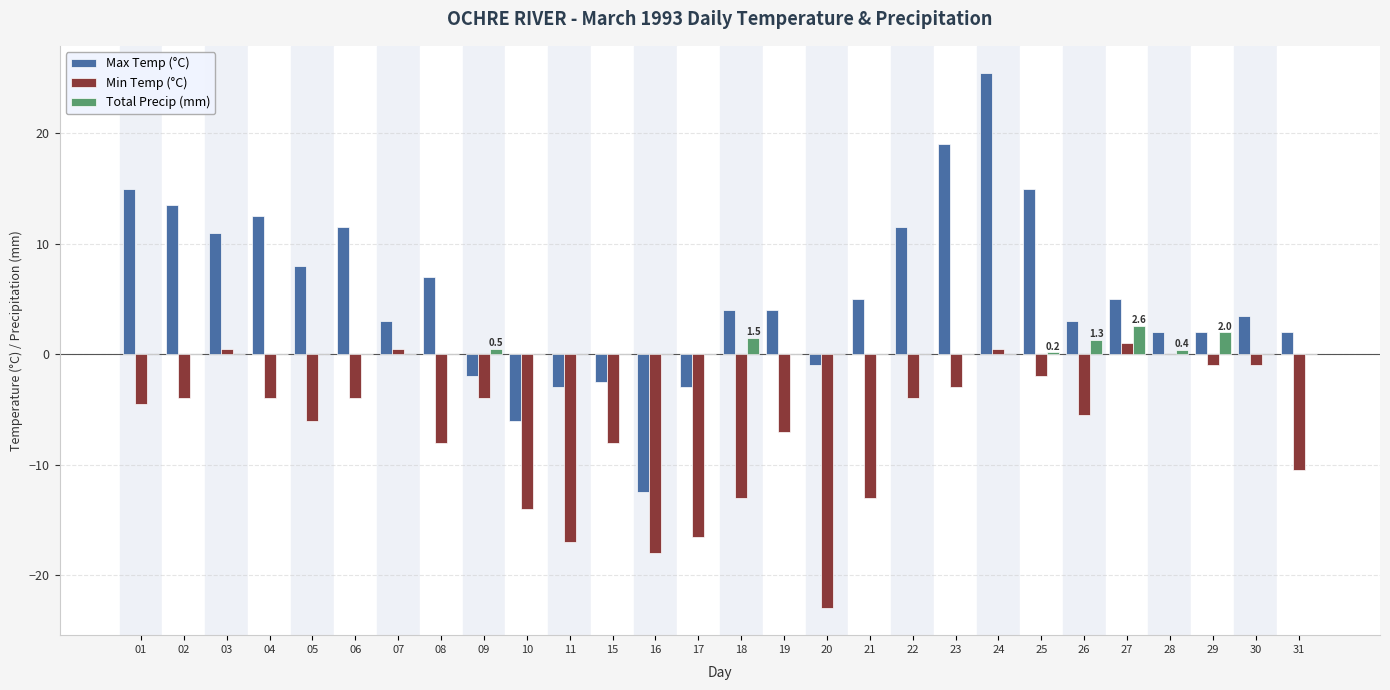

What is the difference between the Min Temp (°C) values at 07 and 16?

18.5